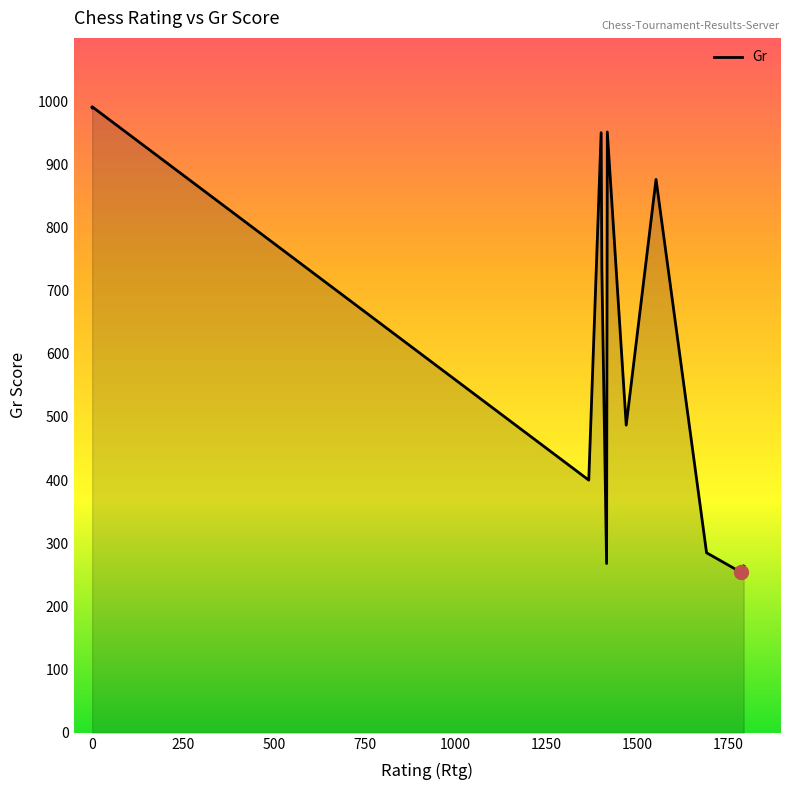

Count the number of categories in the chart.

13